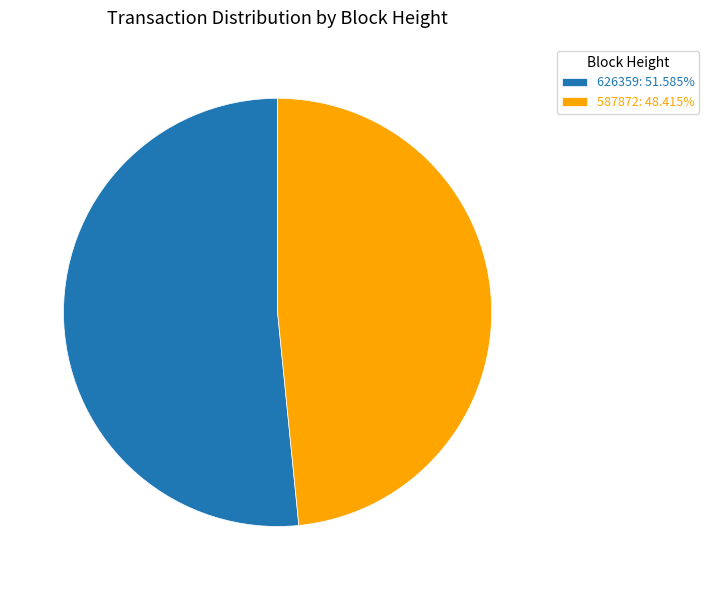

Rank the categories by value from lowest to highest.

587872, 626359